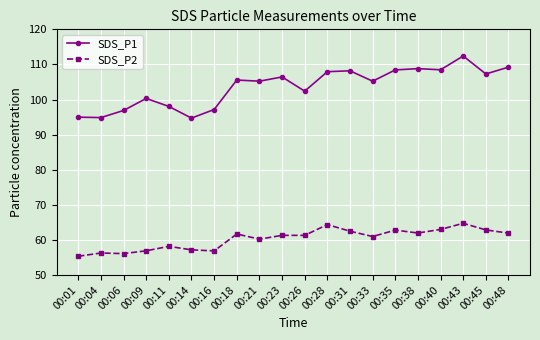

What are all the series names shown in the legend?

SDS_P1, SDS_P2